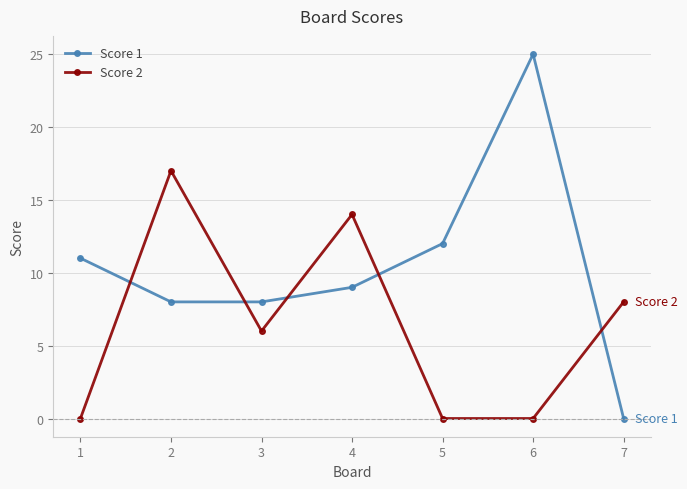

Which label corresponds to the largest value in the chart?

6